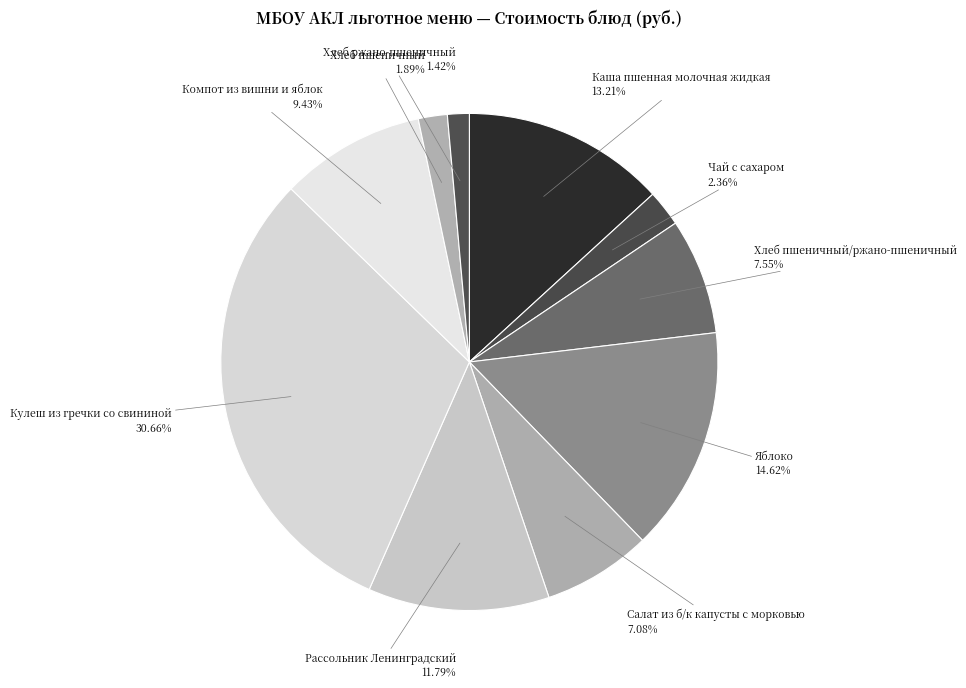

Does any single category account for the majority?

No